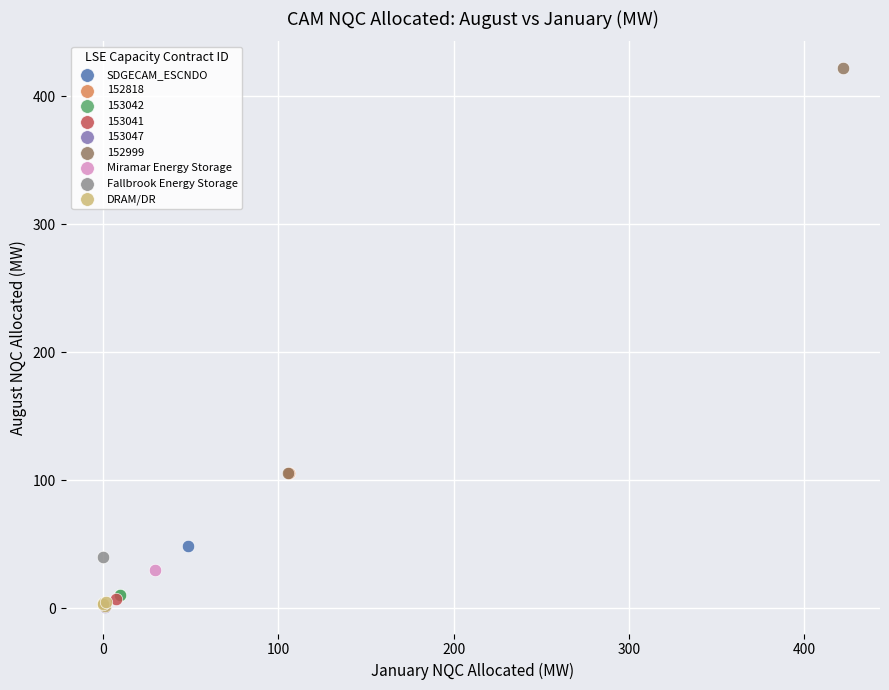

What are all the series names shown in the legend?

SDGECAM_ESCNDO, 152818, 153042, 153041, 153047, 152999, Miramar Energy Storage, Fallbrook Energy Storage, DRAM/DR